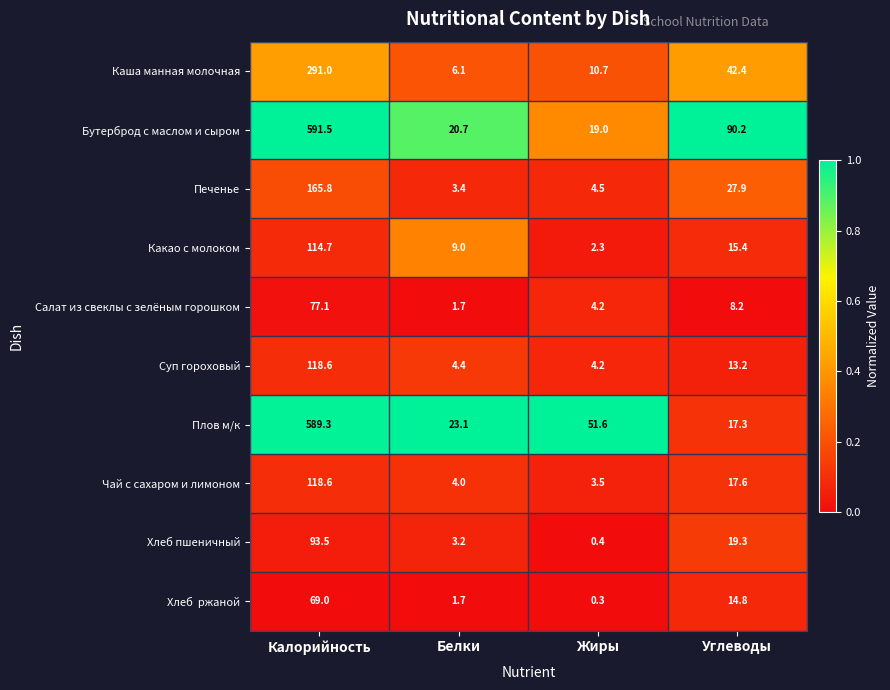

What is the total value across all series at Калорийность?

2229.1